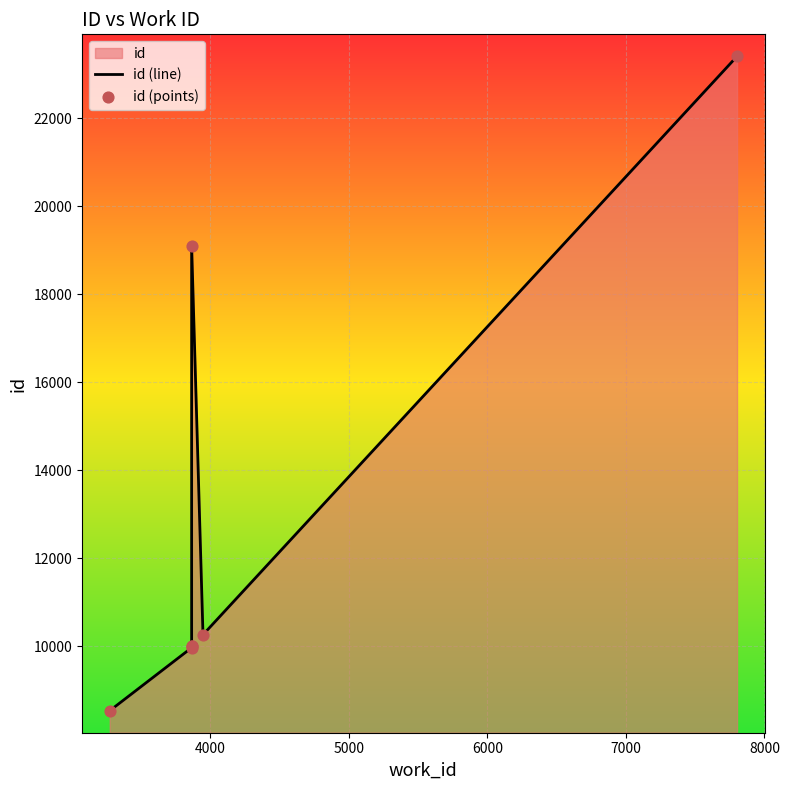

Is the value of id (points) at 5000 greater than the value of id (line) at 3000?

Yes